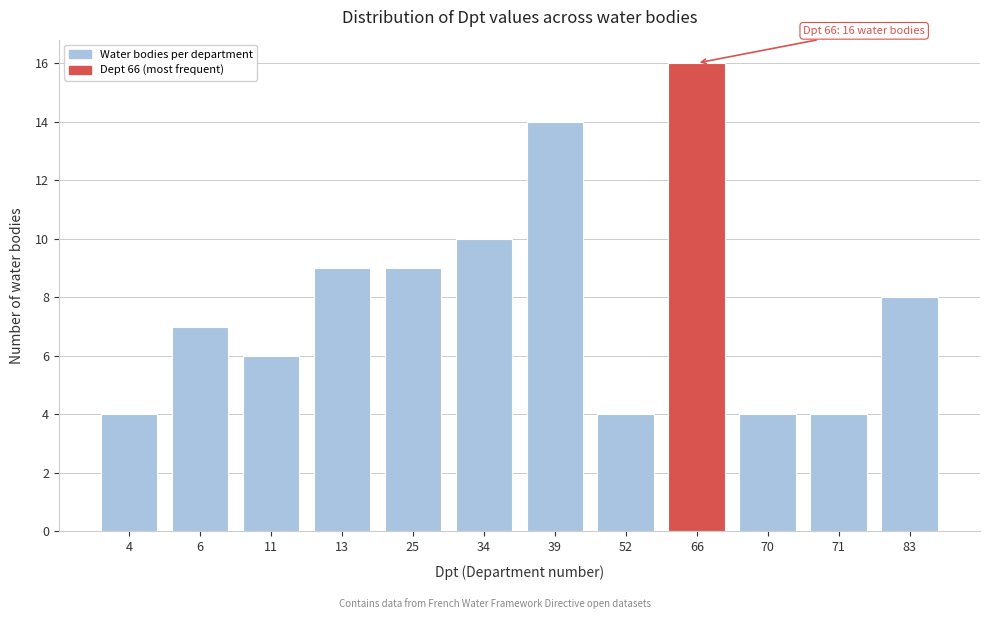

Reading right to left, list all the values displayed in this chart.

83=8	71=4	70=4	66=16	52=4	39=14	34=10	25=9	13=9	11=6	6=7	4=4